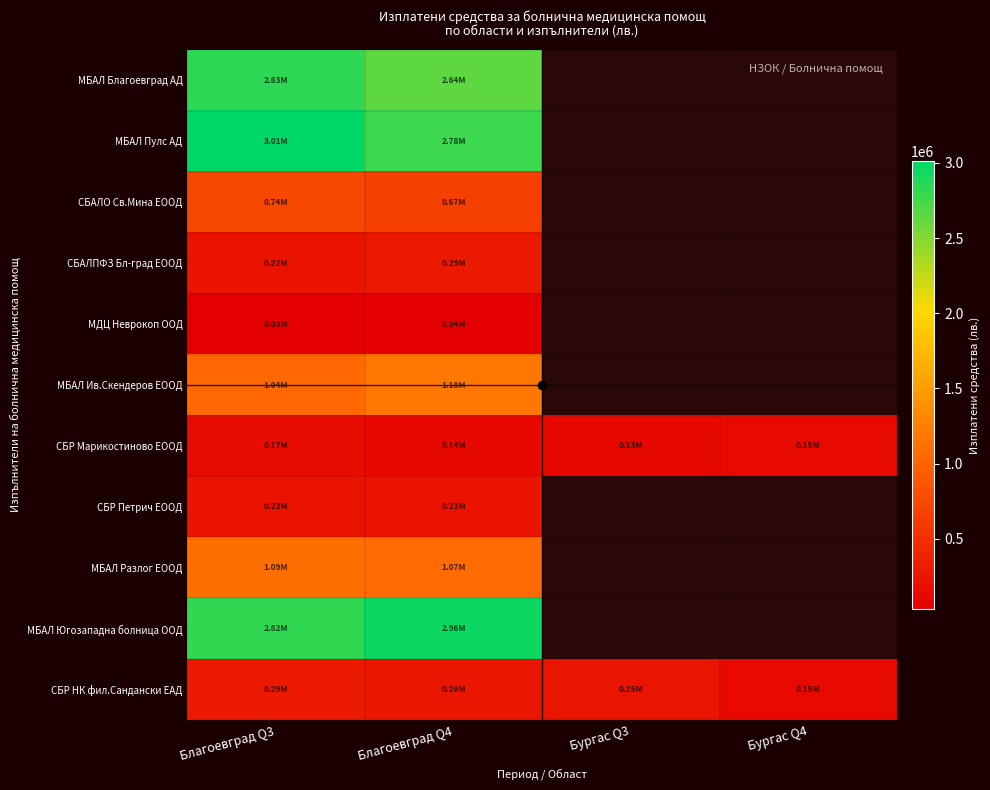

Rank the series by their maximum value, from highest to lowest.

МБАЛ Пулс АД, МБАЛ Югозападна болница ООД, МБАЛ Благоевград АД, МБАЛ Ив.Скендеров ЕООД, МБАЛ Разлог ЕООД, СБАЛО Св.Мина ЕООД, СБР НК фил.Сандански ЕАД, СБАЛПФЗ Бл-град ЕООД, СБР Петрич ЕООД, СБР Марикостиново ЕООД, МДЦ Неврокоп ООД